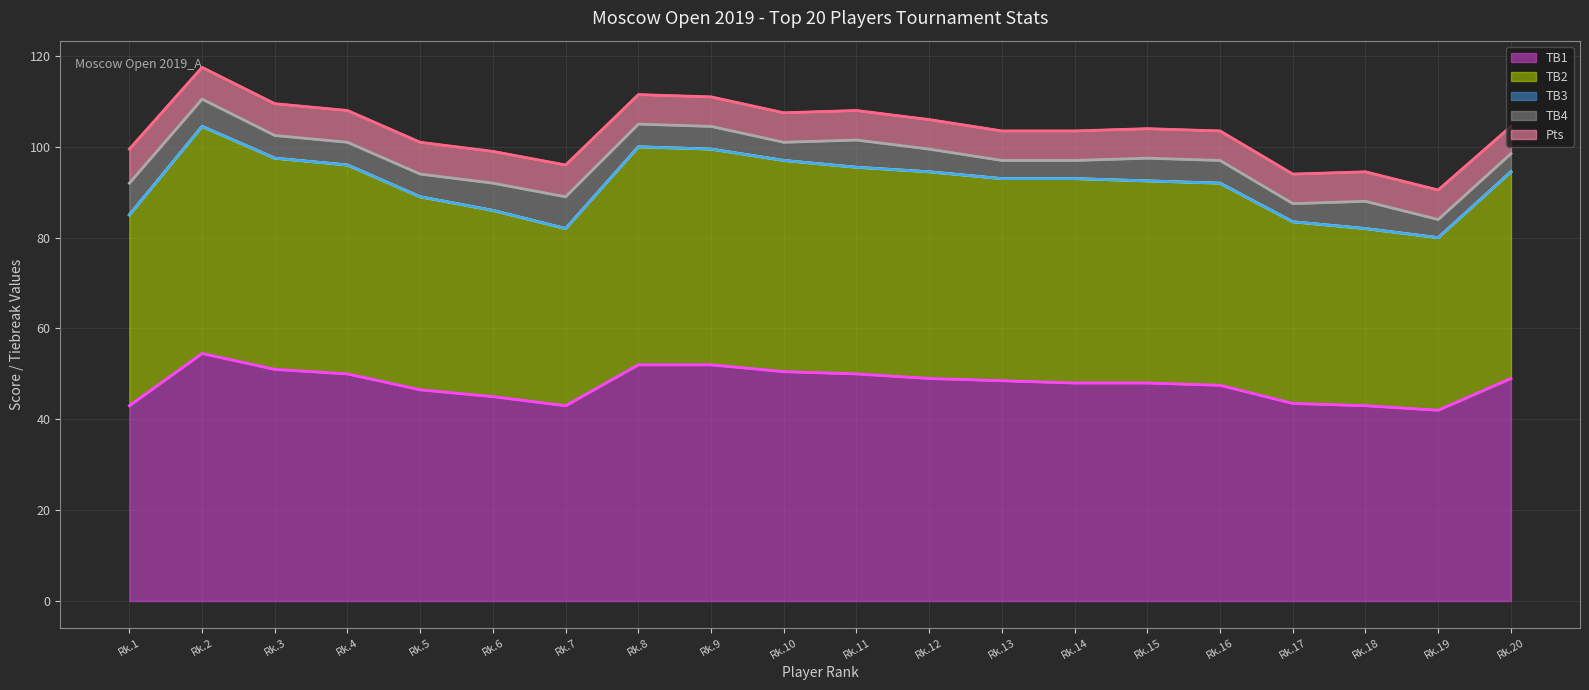

Is it true that TB4 line equals 97.0 at Rk.16?

True